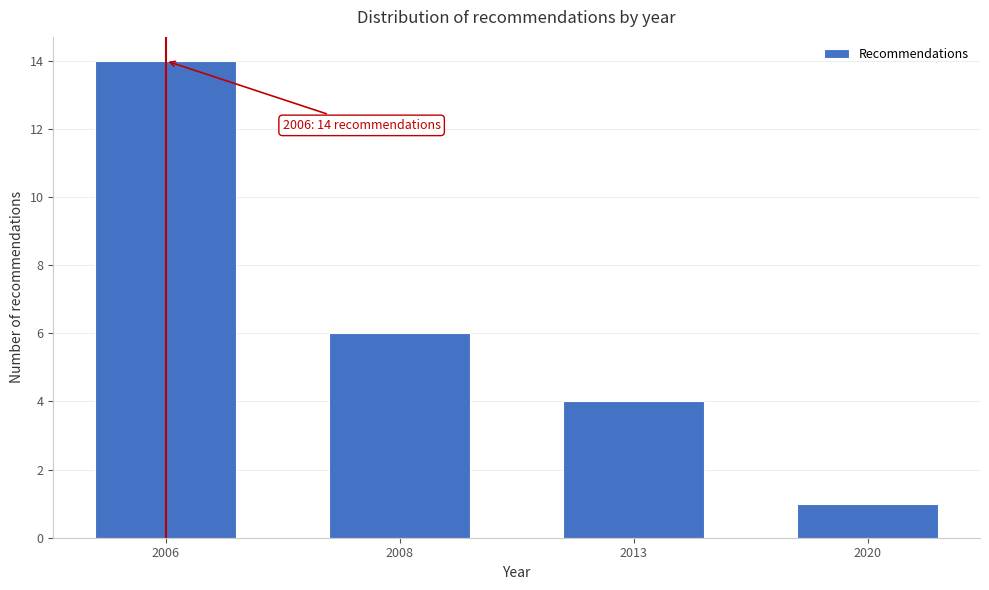

Reading left to right, list all the values displayed in this chart.

14	6	4	1